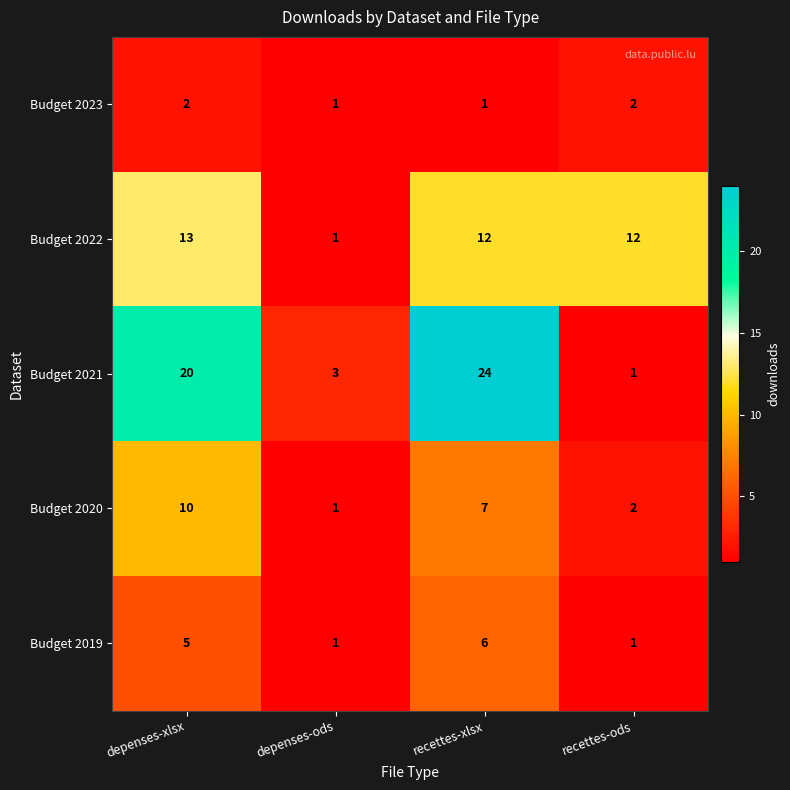

At which label does Budget 2019 reach its peak?

recettes-xlsx